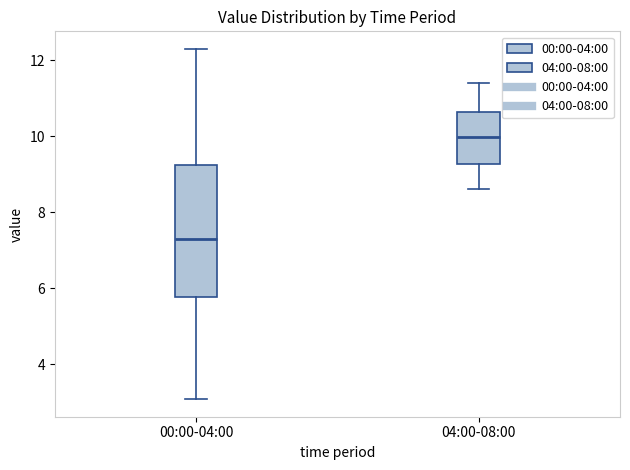

Reading left to right, transcribe this box plot: for each box, give where its median line is, the range the box spans, and where its two whiskers end, as read against the y-axis. The values are not printed on the chart, so give them approximately, as read against the axis.

00:00-04:00: median 7.2, box 5.8 to 9.2, whiskers 3.0 to 12.4
04:00-08:00: median 10.0, box 9.2 to 10.6, whiskers 8.6 to 11.4